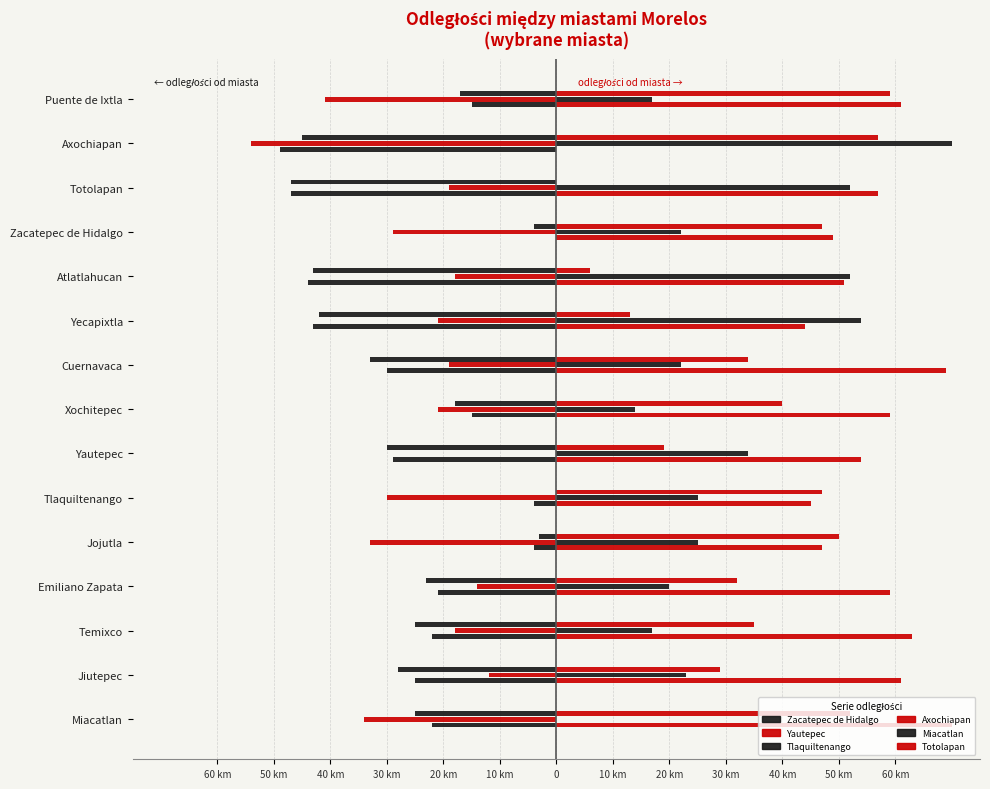

Reading right to left, transcribe all the data shown in this chart.

Zacatepec de Hidalgo: -15	-49	-47	0	-44	-43	-30	-15	-29	-4	-4	-21	-22	-25	-22
Yautepec: -41	-54	-19	-29	-18	-21	-19	-21	0	-30	-33	-14	-18	-12	-34
Tlaquiltenango: -17	-45	-47	-4	-43	-42	-33	-18	-30	0	-3	-23	-25	-28	-25
Axochiapan: 61	0	57	49	51	44	69	59	54	45	47	59	63	61	70
Miacatlan: 17	70	52	22	52	54	22	14	34	25	25	20	17	23	0
Totolapan: 59	57	0	47	6	13	34	40	19	47	50	32	35	29	52